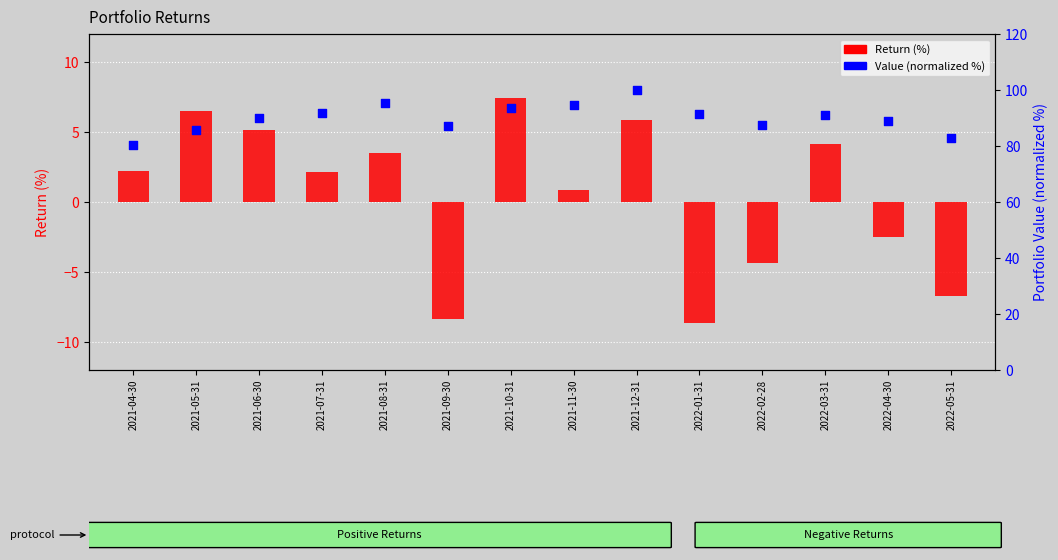

Which series reaches the maximum Y coordinate?

Value (normalized %)